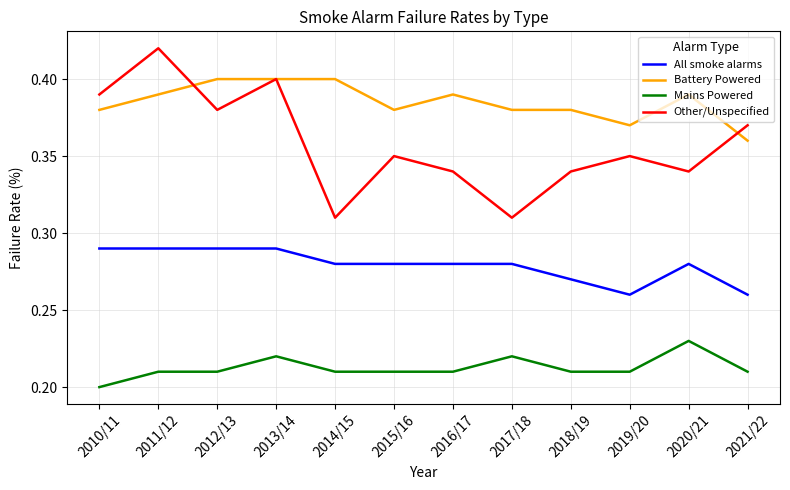

Which series has the largest total across all categories?

Battery Powered